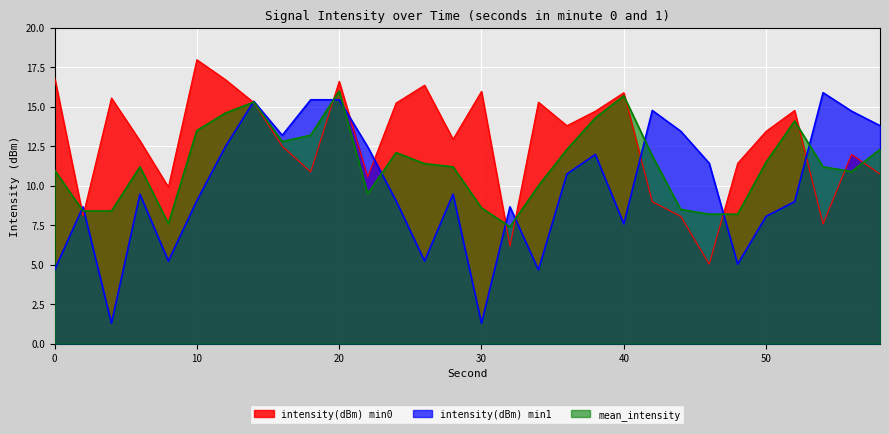

What is the minimum value for intensity(dBm) min0?

5.0